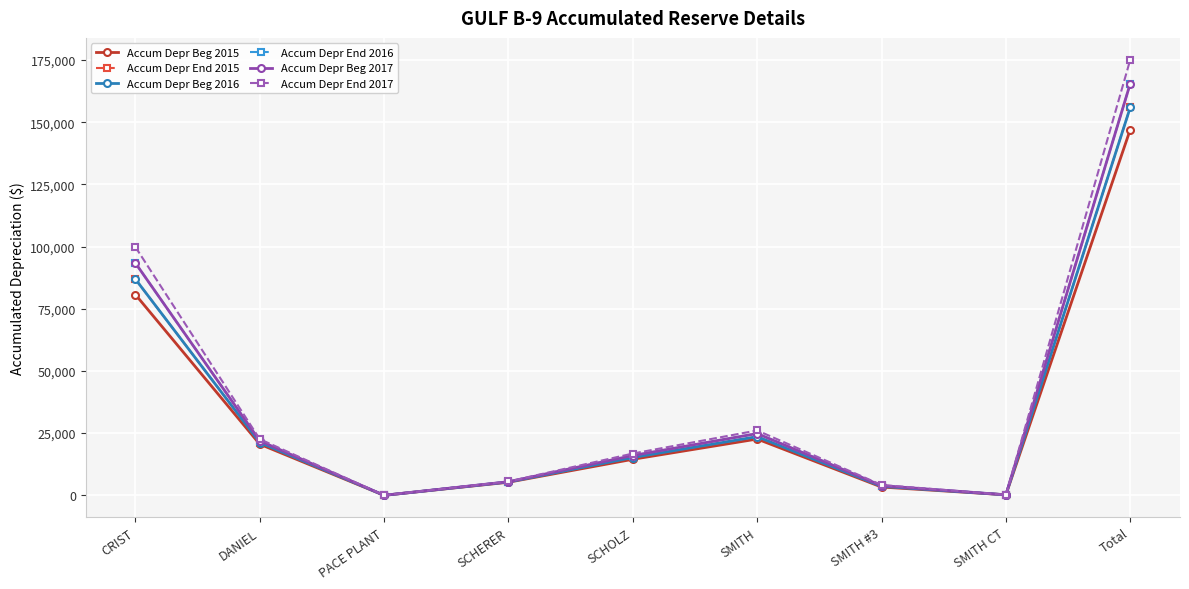

What is the approximate value of Accum Depr End 2017 at SCHERER?

5539.2